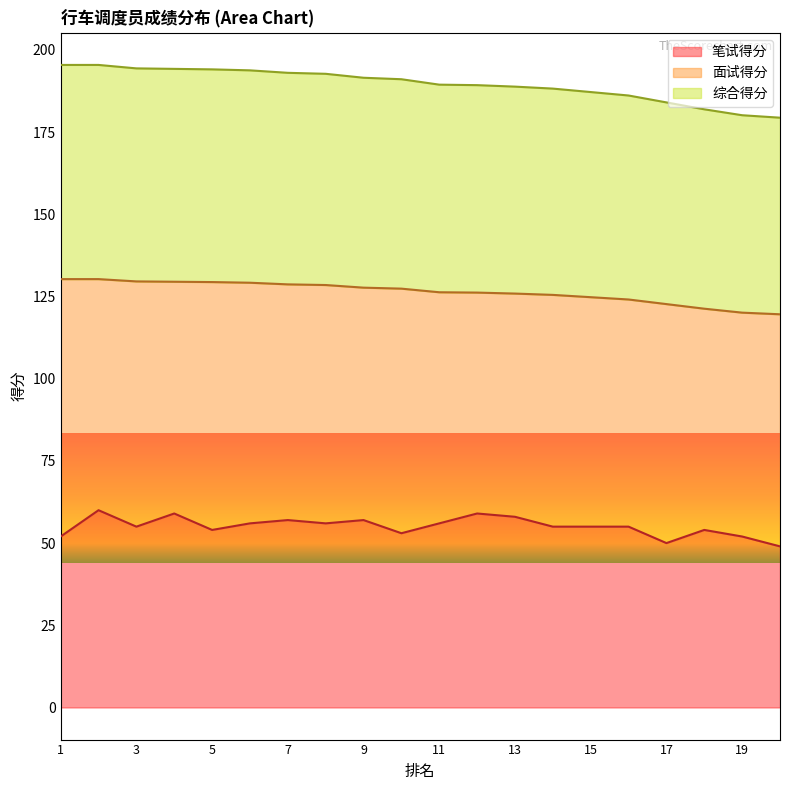

What is the minimum value for 笔试得分?

49.0